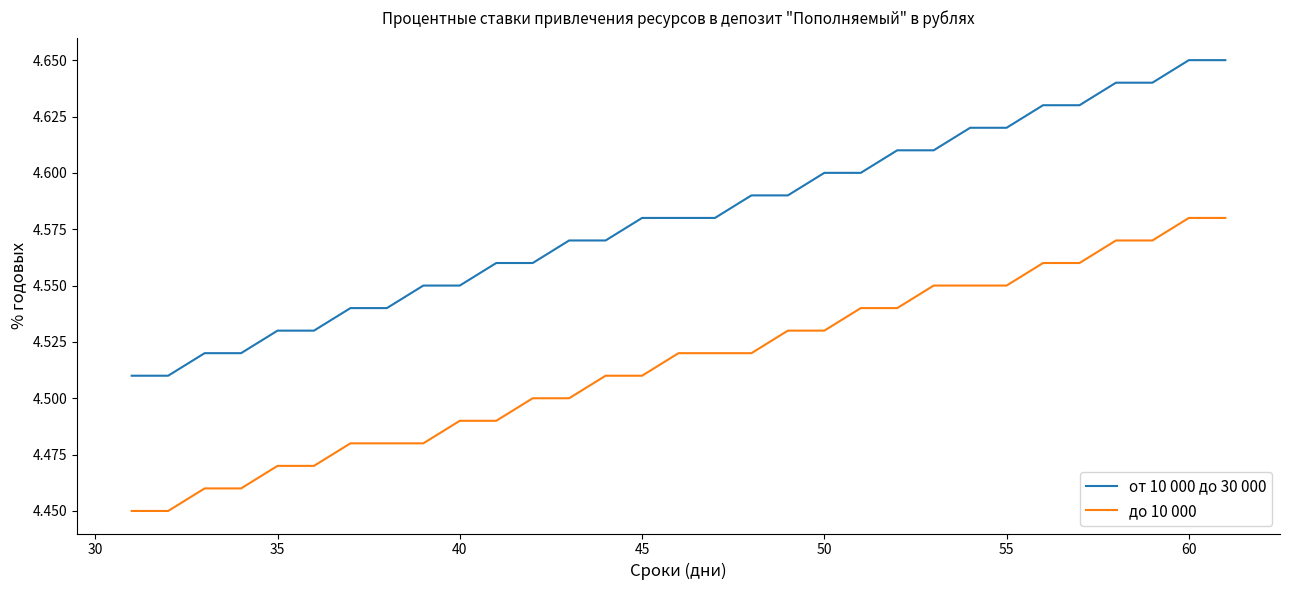

True or false: до 10 000 and от 10 000 до 30 000 intersect in this chart.

False